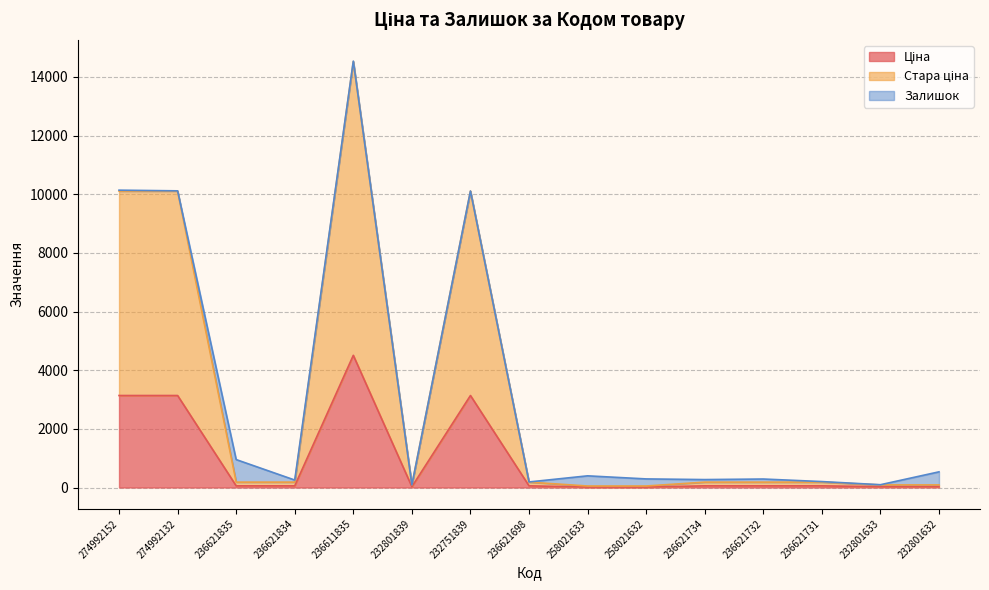

True or false: Ціна and Стара ціна cross at least once.

False